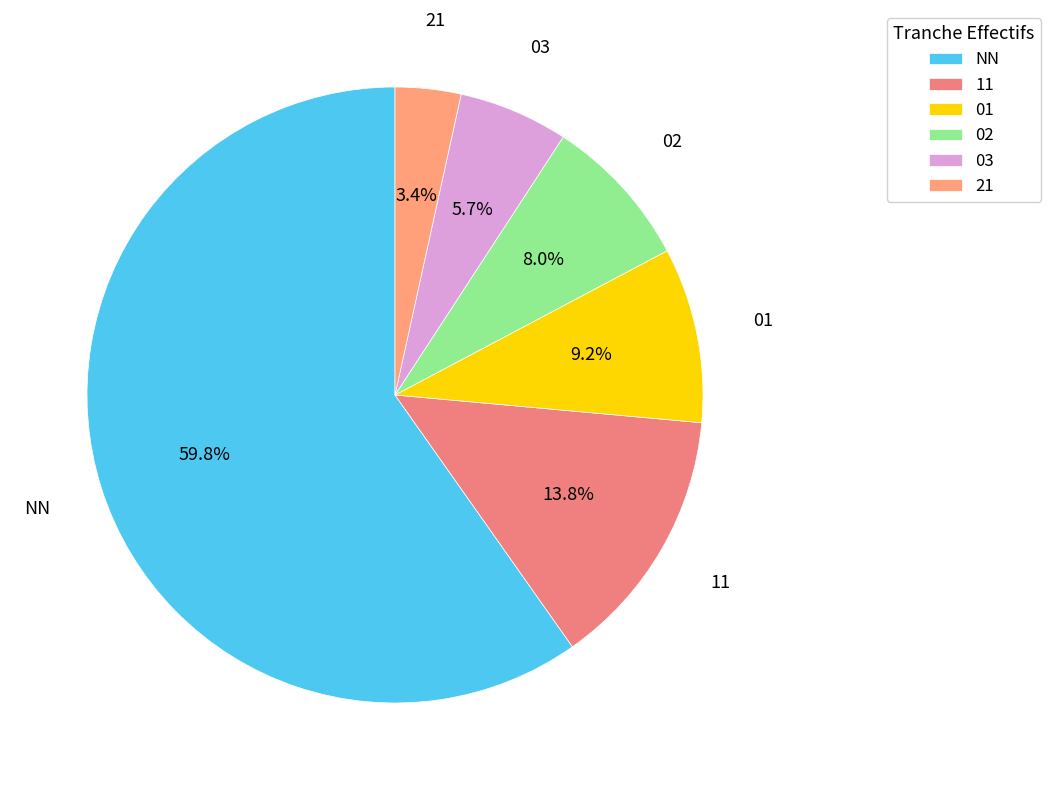

The NN slice represents 60% of the pie. True or false?

True